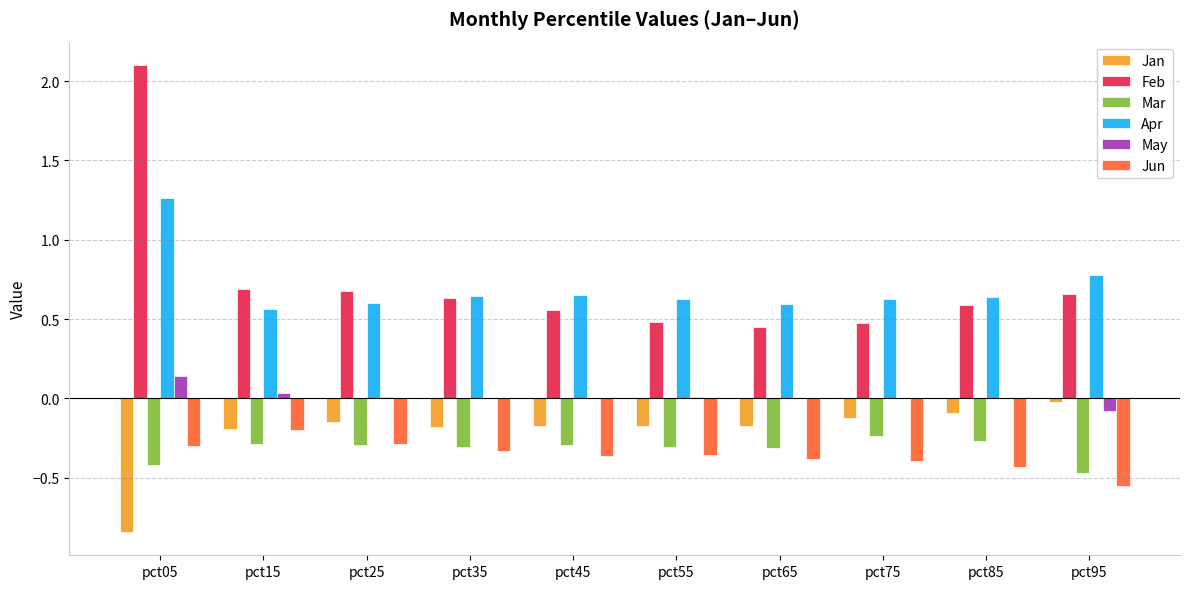

At which category is the sum across all series the highest?

pct05